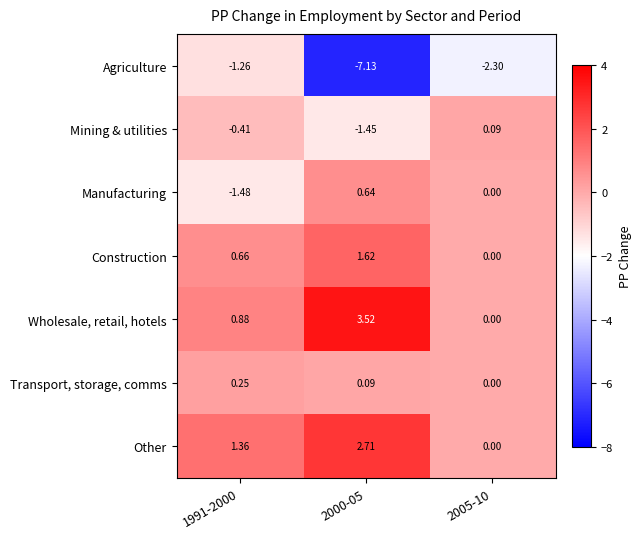

Between 1991-2000 and 2000-05, which series saw the biggest shift?

Agriculture